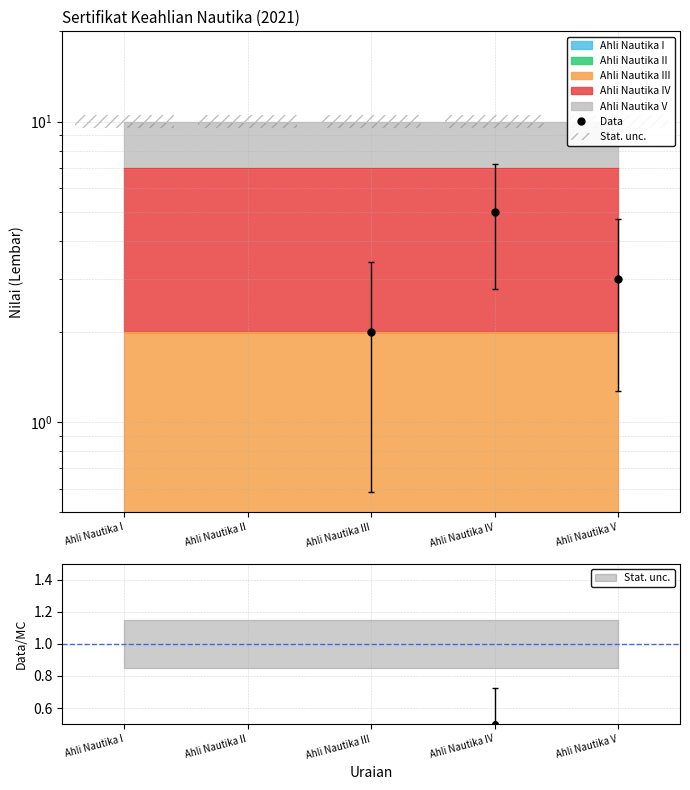

The value of Data at Ahli Nautika V is 3. True or false?

True